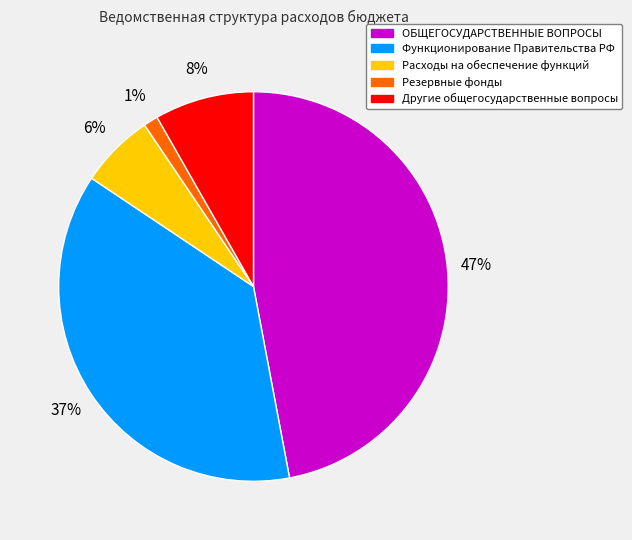

Does any single category account for the majority?

No